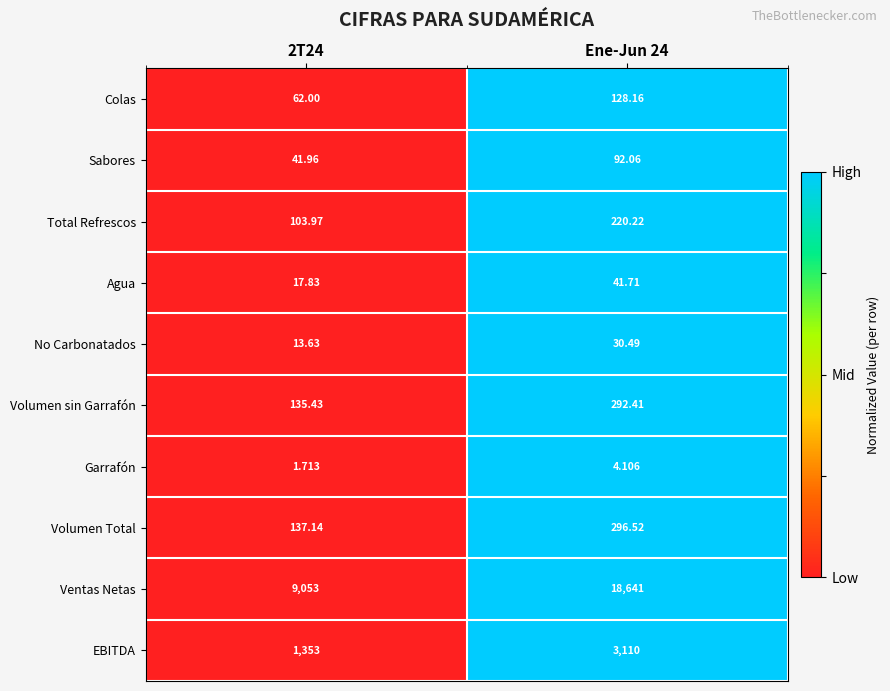

At which category does the chart reach its peak across all series?

Ene-Jun 24